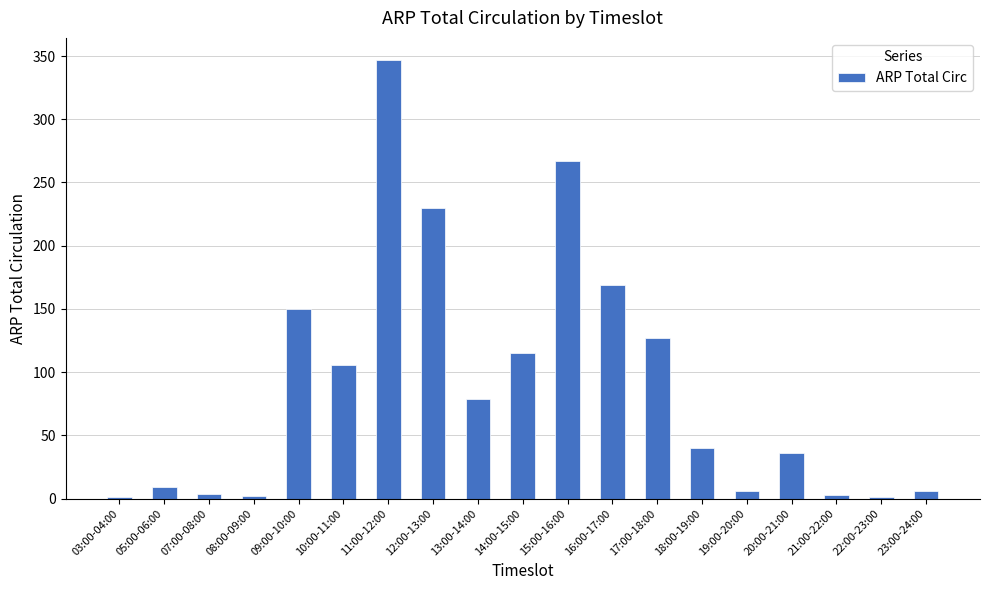

What is the average value?

89